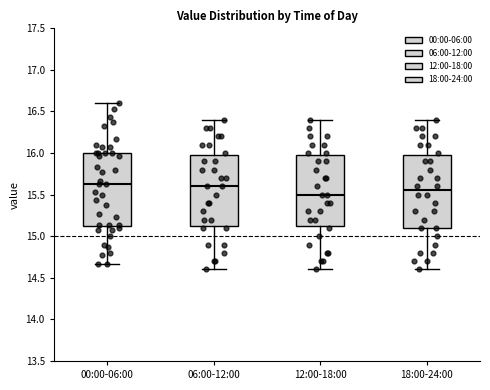

Reading left to right, transcribe this box plot: for each box, give where its median line is, the range the box spans, and where its two whiskers end, as read against the y-axis. The values are not printed on the chart, so give them approximately, as read against the axis.

00:00-06:00: median 15.65, box 15.10 to 16.00, whiskers 14.65 to 16.60
06:00-12:00: median 15.60, box 15.15 to 16.00, whiskers 14.60 to 16.40
12:00-18:00: median 15.50, box 15.15 to 16.00, whiskers 14.60 to 16.40
18:00-24:00: median 15.55, box 15.10 to 16.00, whiskers 14.60 to 16.40